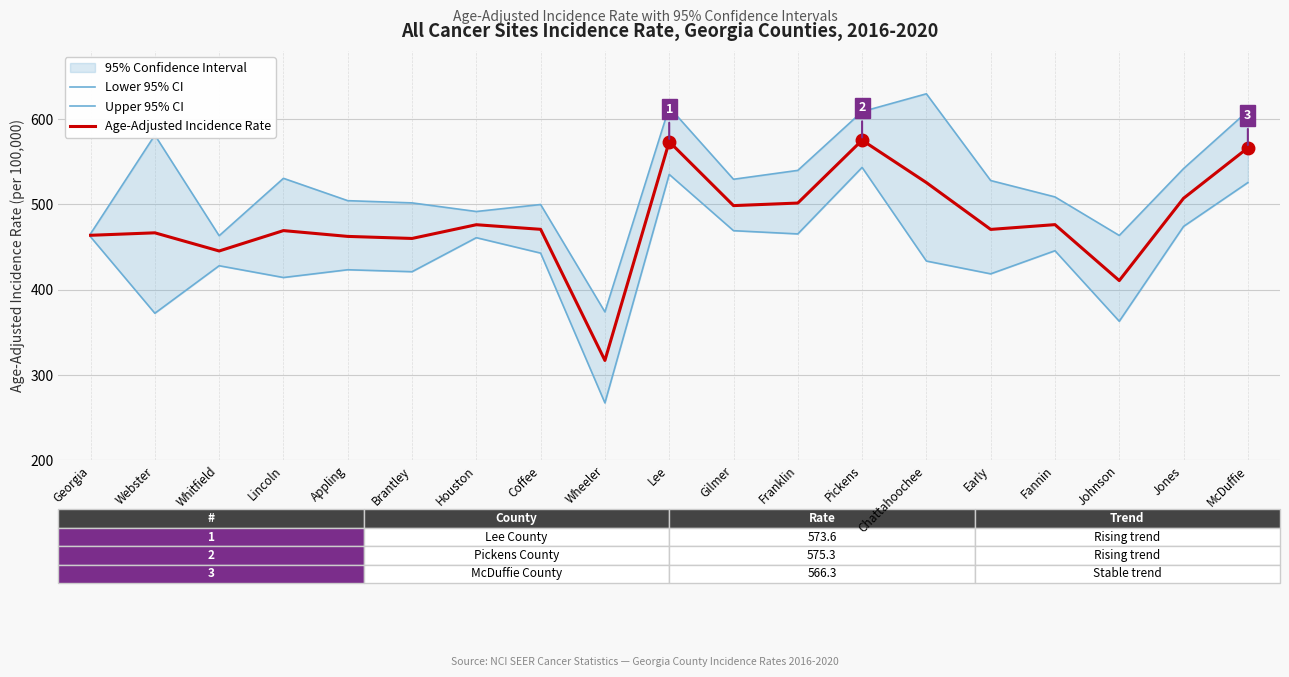

True or false: Lower 95% CI and Upper 95% CI cross at least once.

False